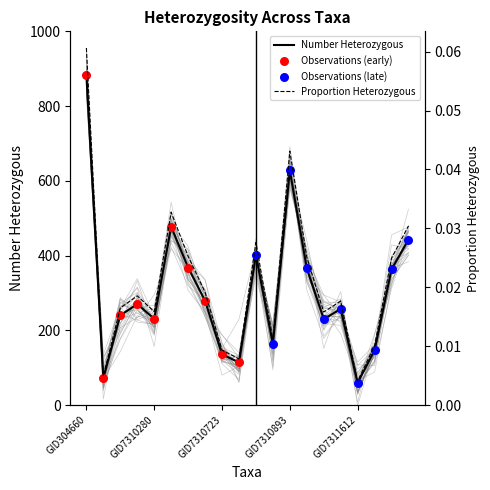

At which category is the sum across all series the highest?

GID304660